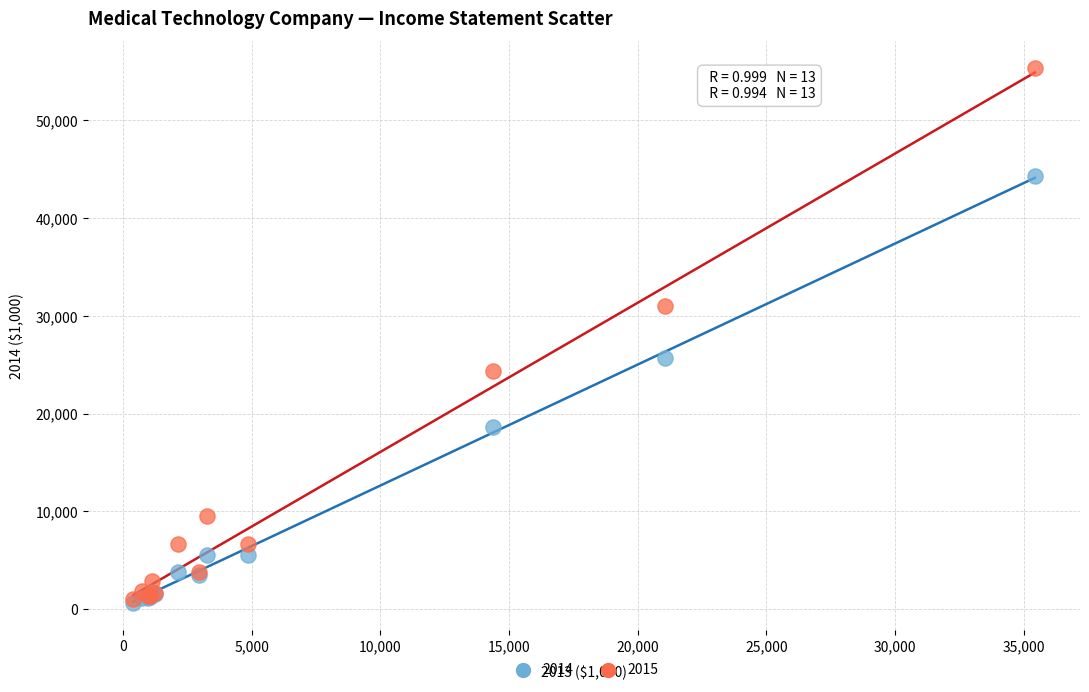

Across all series, what Y value is closest to 27988?

25690